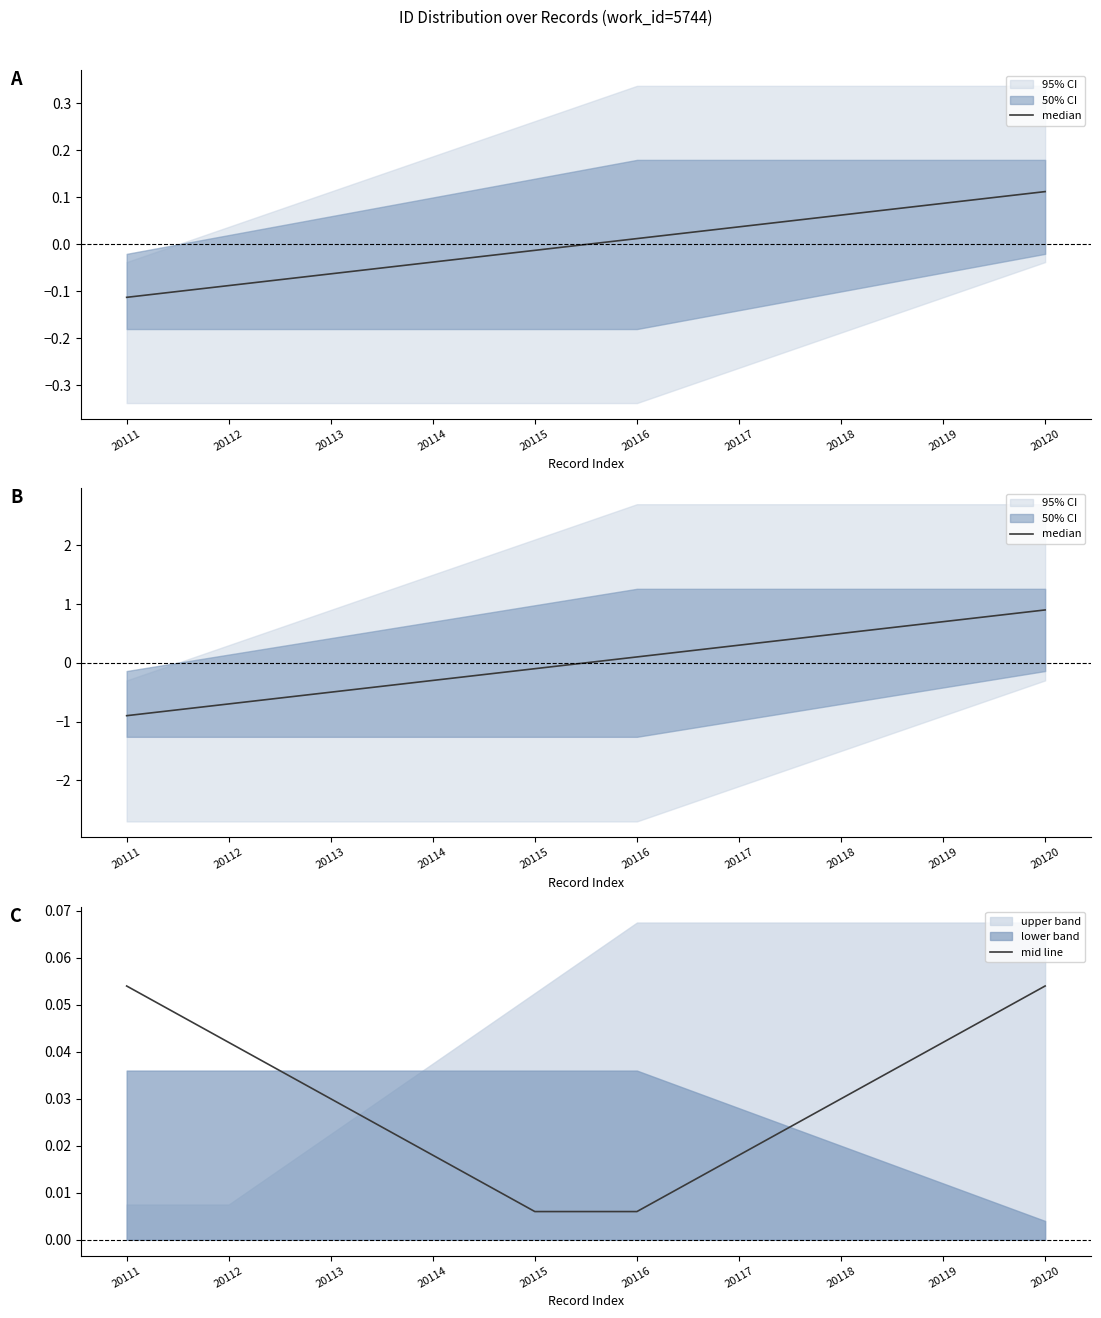

What is the highest value of the median series?

0.9